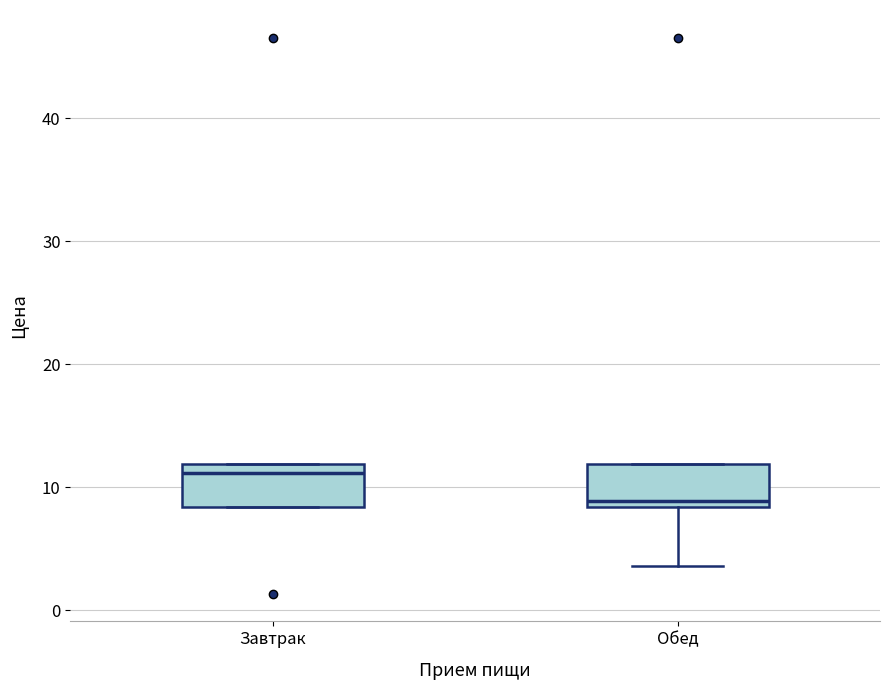

Reading left to right, transcribe this box plot: for each box, give where its median line is, the range the box spans, and where its two whiskers end, as read against the y-axis. The values are not printed on the chart, so give them approximately, as read against the axis.

Завтрак: median 11, box 8 to 12, whiskers 8 to 12
Обед: median 9, box 8 to 12, whiskers 4 to 12